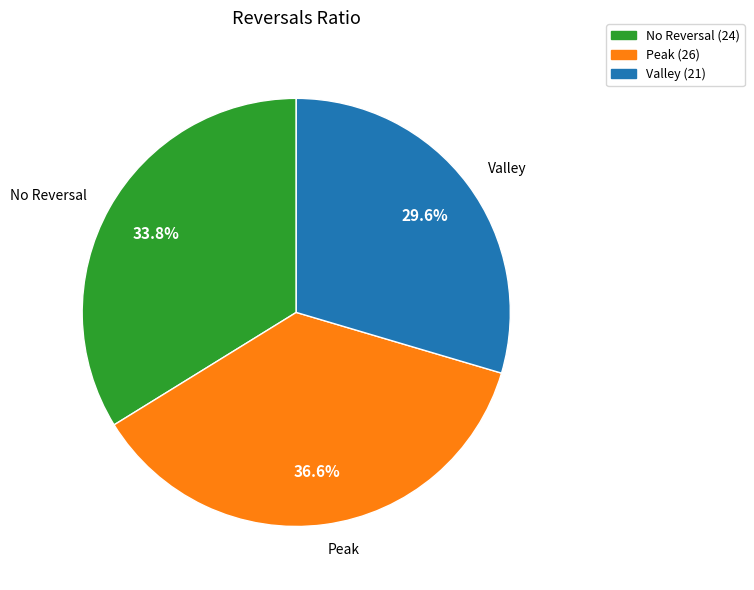

Between Valley and Peak, which is larger?

Peak